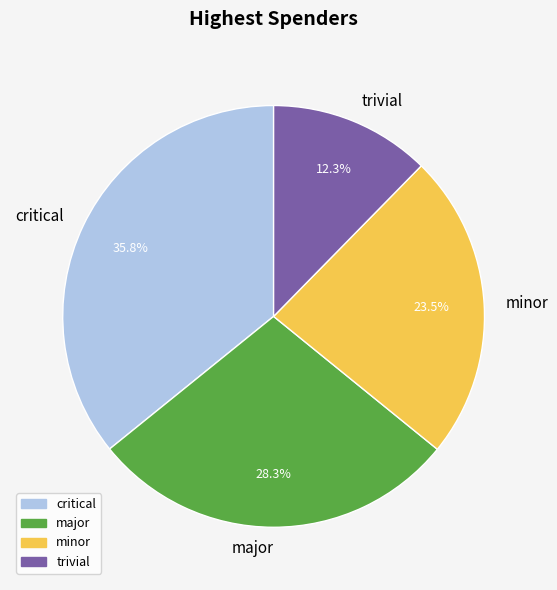

To the nearest percent, what is the average slice percentage?

25%